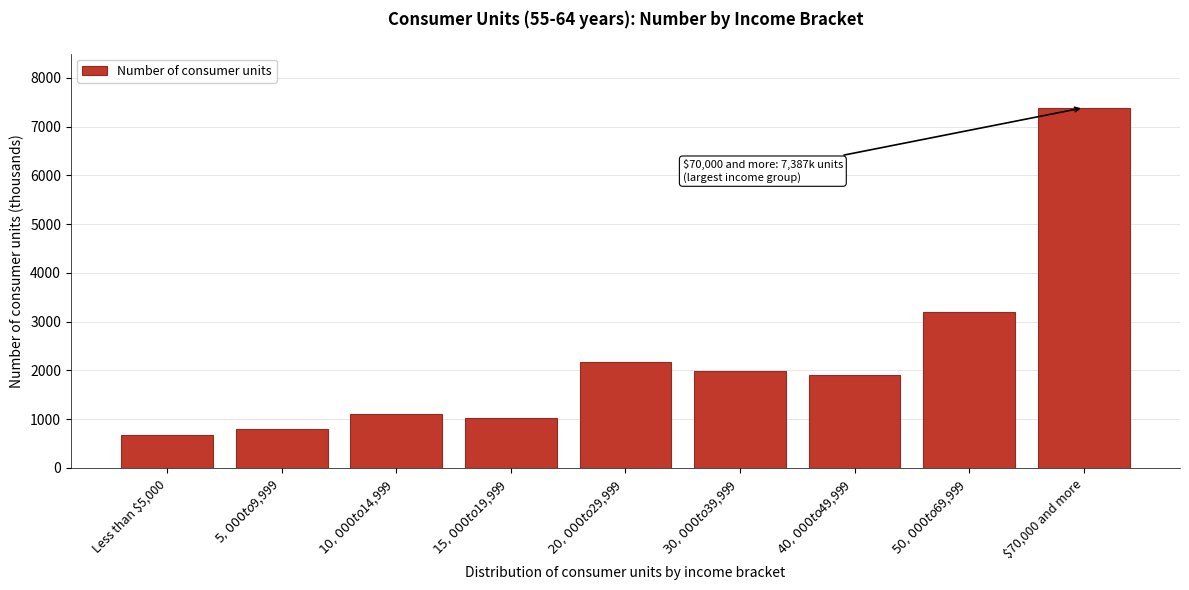

Reading left to right, transcribe all the data shown in this chart.

683	799	1103	1015	2179	1994	1913	3205	7387